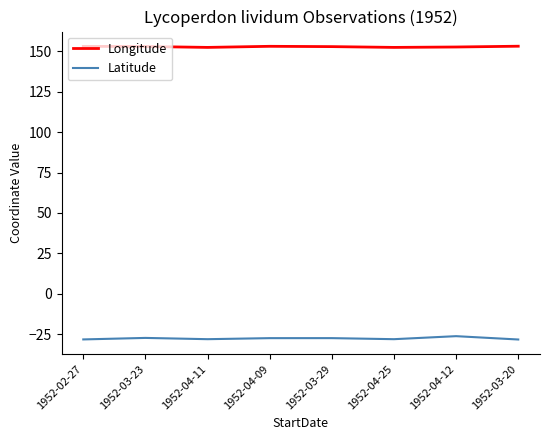

The Latitude series shows -36.8 at 1952-02-27. True or false?

False